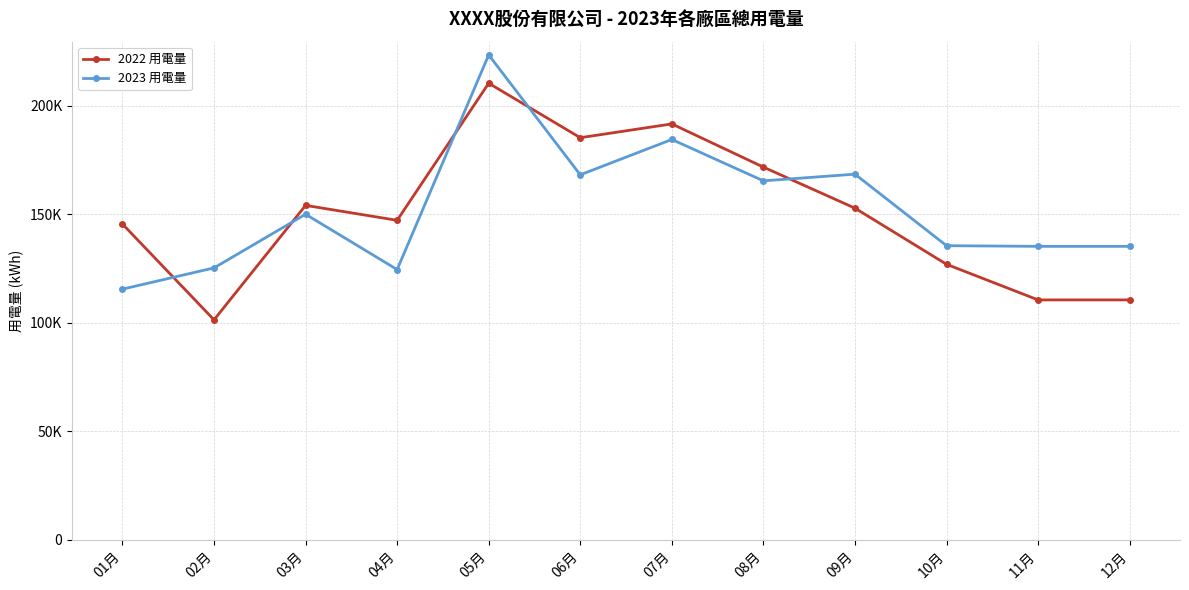

At how many categories does at least one series exceed 132090?

11